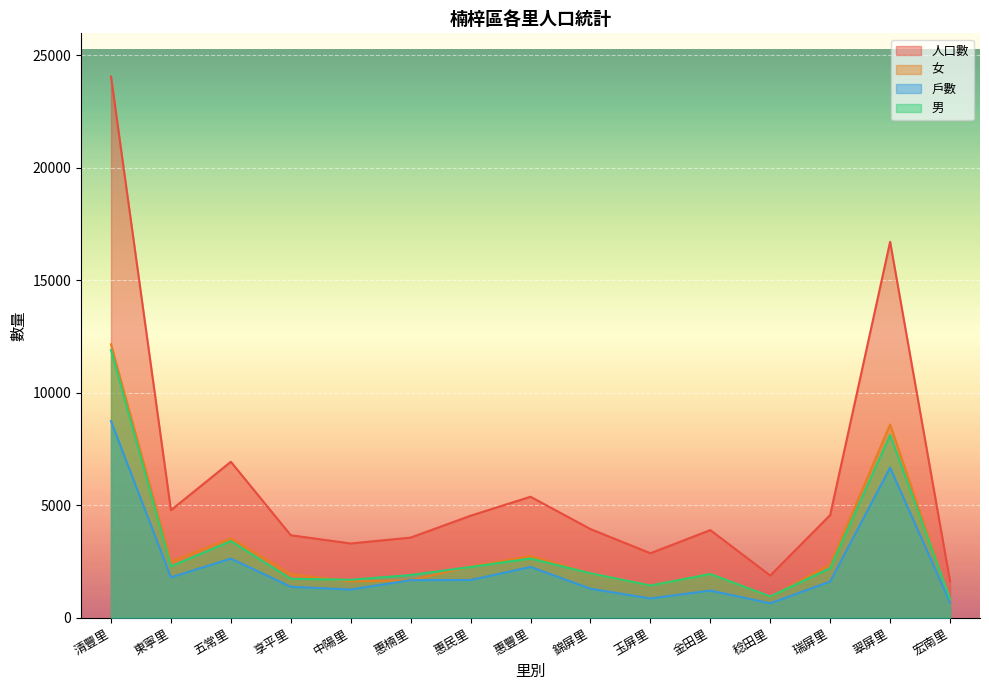

List the labels in order of 女 value, smallest first.

宏南里, 稔田里, 玉屏里, 中陽里, 惠楠里, 享平里, 金田里, 錦屏里, 惠民里, 瑞屏里, 東寧里, 惠豐里, 五常里, 翠屏里, 清豐里